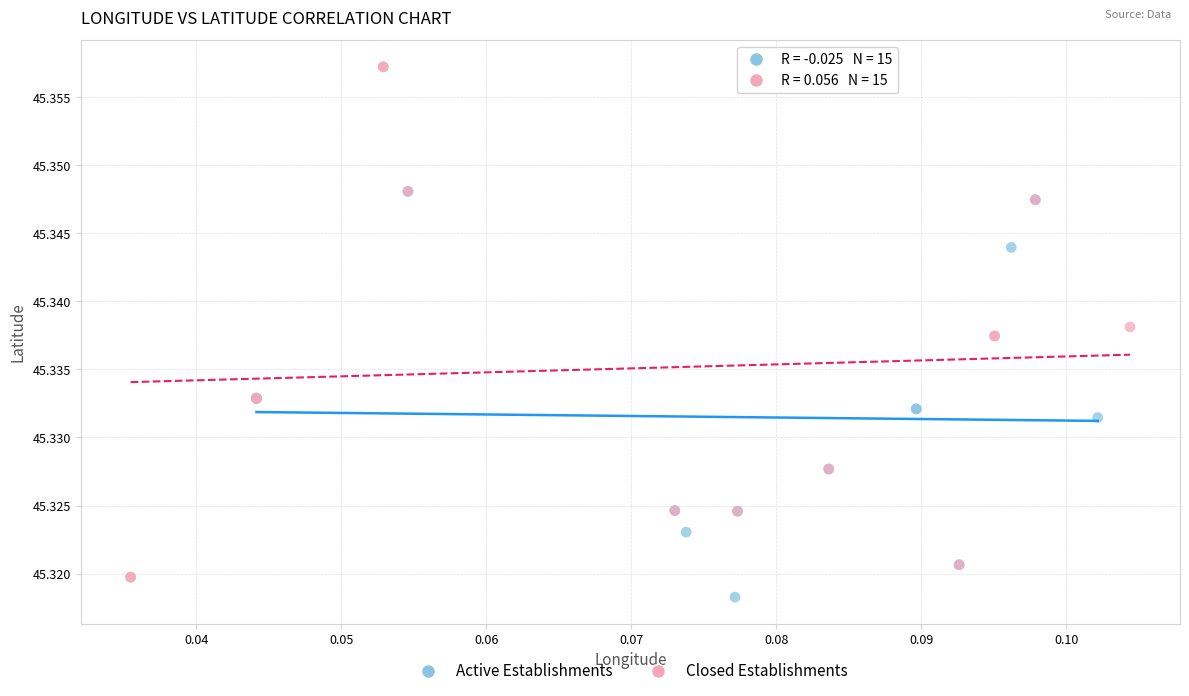

Which series reaches the maximum Y coordinate?

Closed Establishments